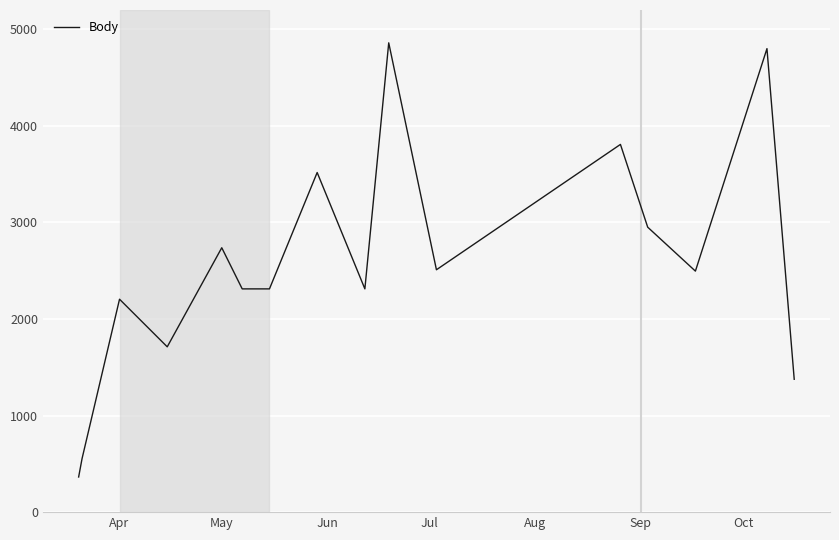

What is the greatest value displayed?

4860